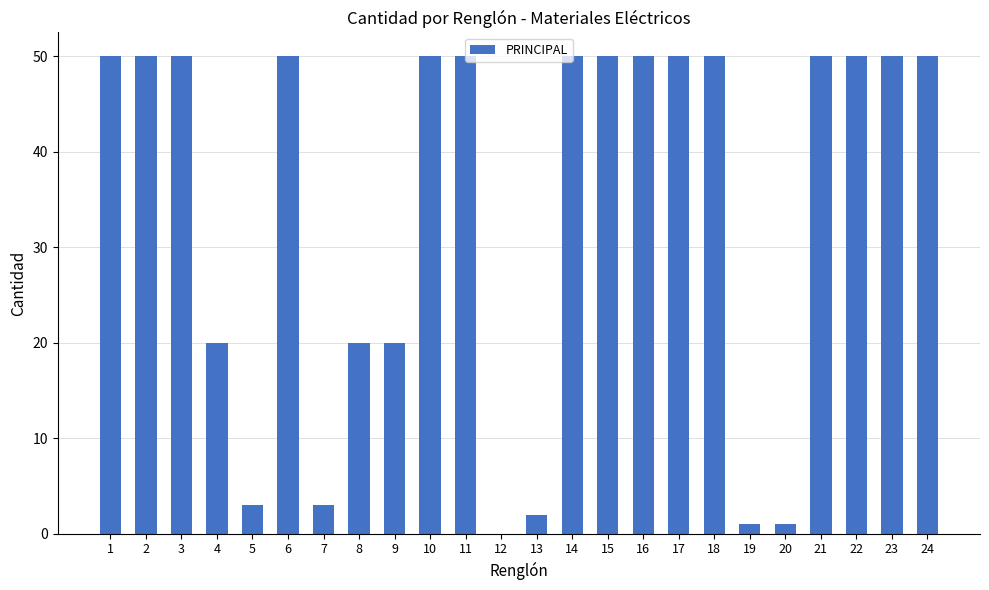

True or false: the data shows 50 at 10.

True